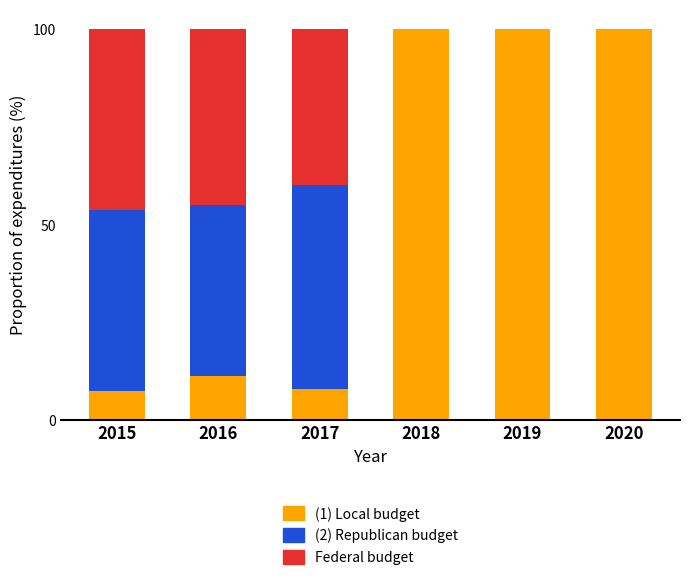

What is the total value across all series at 2018?

100.0